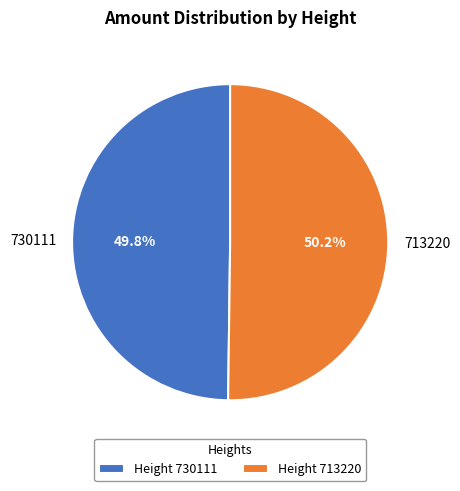

Is there any slice that represents more than half of the pie?

Yes